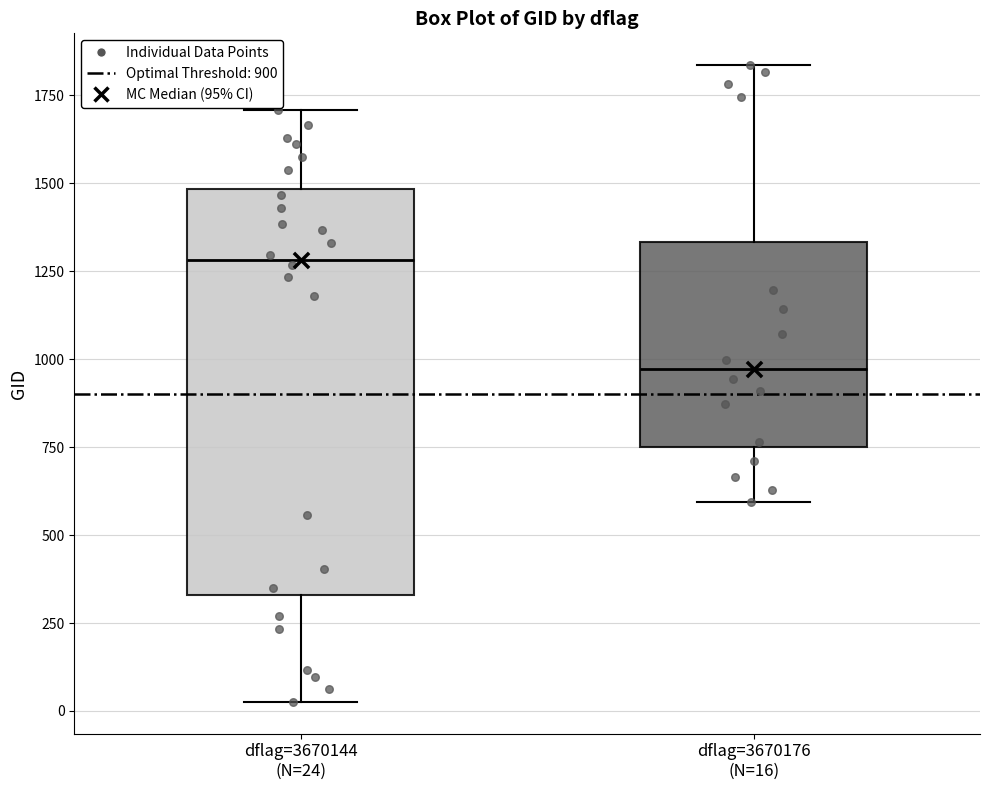

Reading left to right, read every box against the y-axis: the position of its median line, the range the box covers, and the ends of its whiskers. The values are not printed on the chart, so give them approximately, as read against the axis.

dflag=3670144 (N=24): median 1300, box 350 to 1500, whiskers 50 to 1700
dflag=3670176 (N=16): median 950, box 750 to 1350, whiskers 600 to 1850